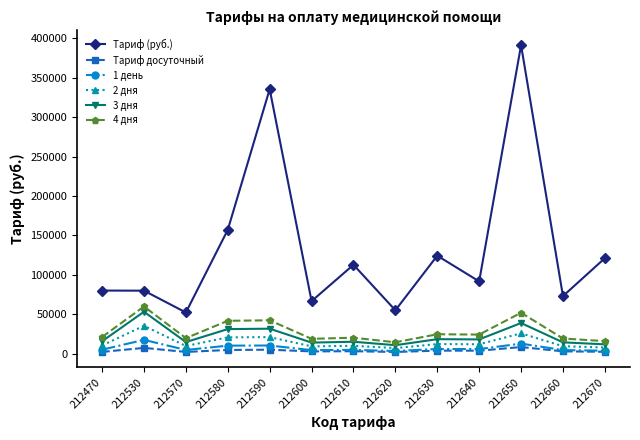

Count the number of categories in the chart.

13